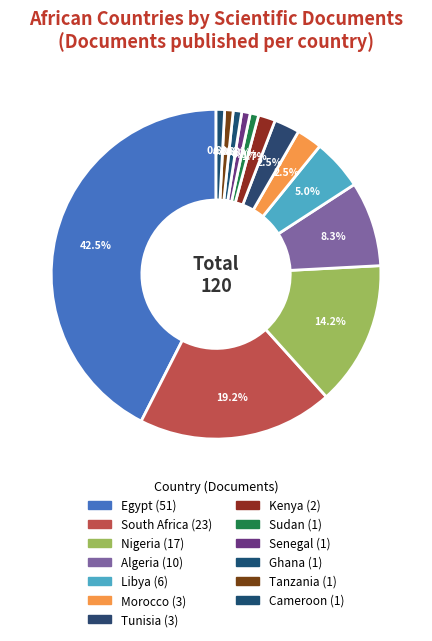

What percentage is the Tunisia slice, to the nearest percent?

2%